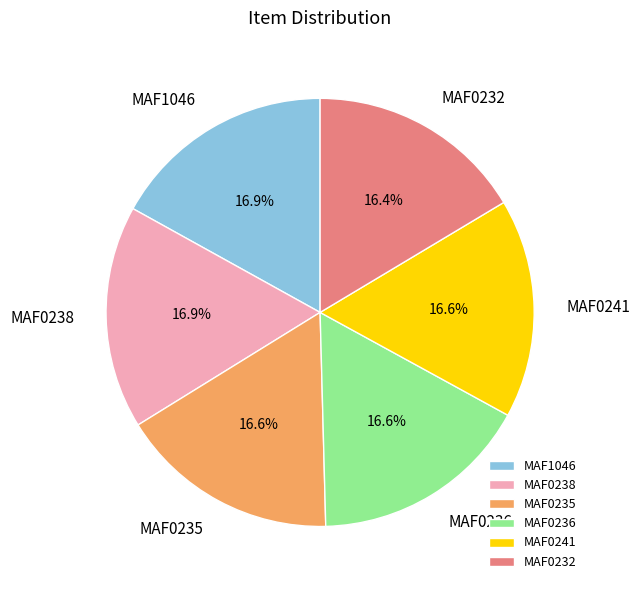

Is MAF1046 the majority of the pie?

No